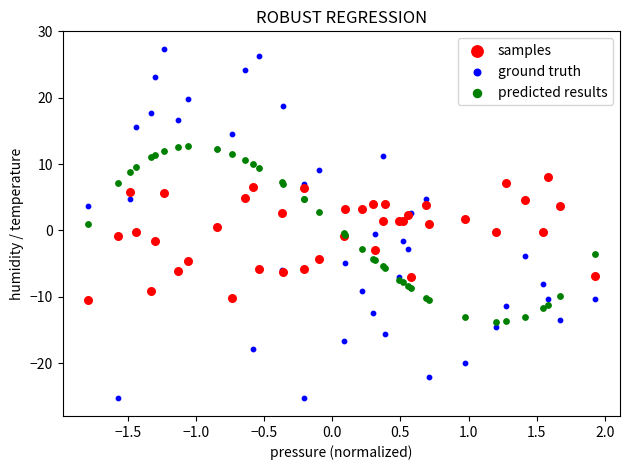

What are all the series names shown in the legend?

samples, ground truth, predicted results